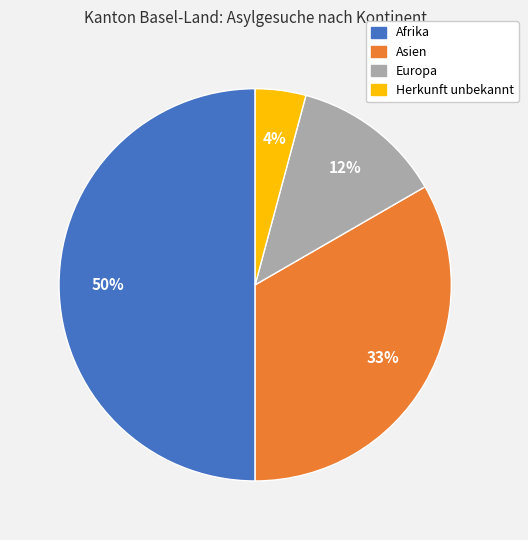

Which has a higher value, Afrika or Herkunft unbekannt?

Afrika